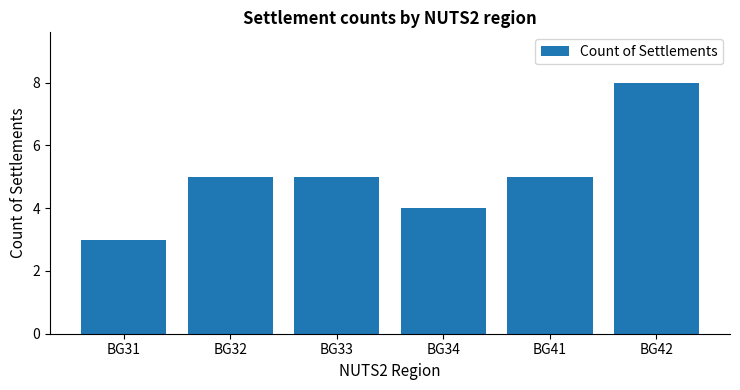

What value does the data have at BG34?

4